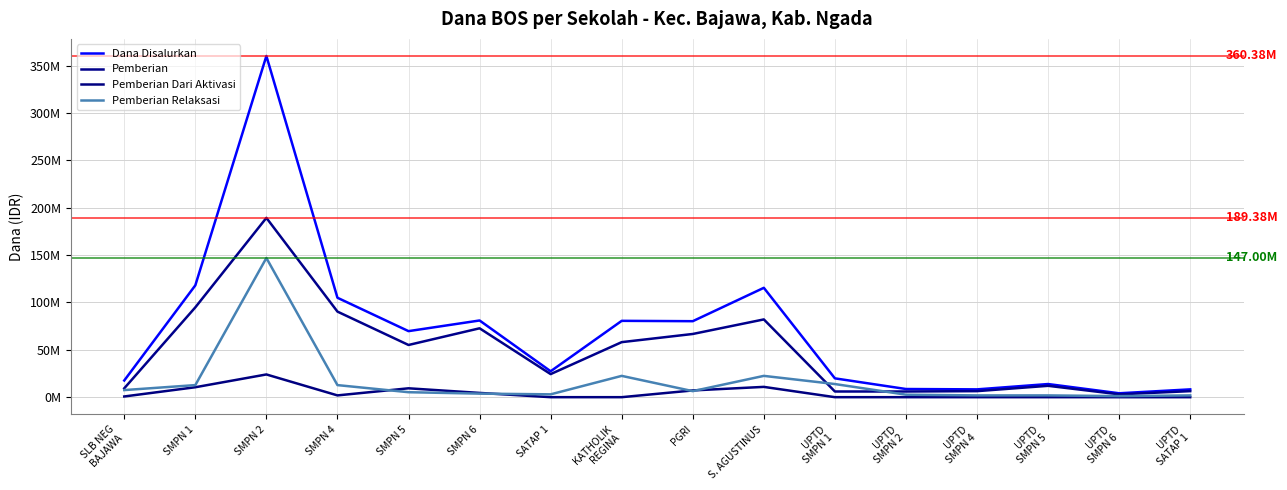

Where is Pemberian Relaksasi nearest to the value 74062500?

KATHOLIK
REGINA